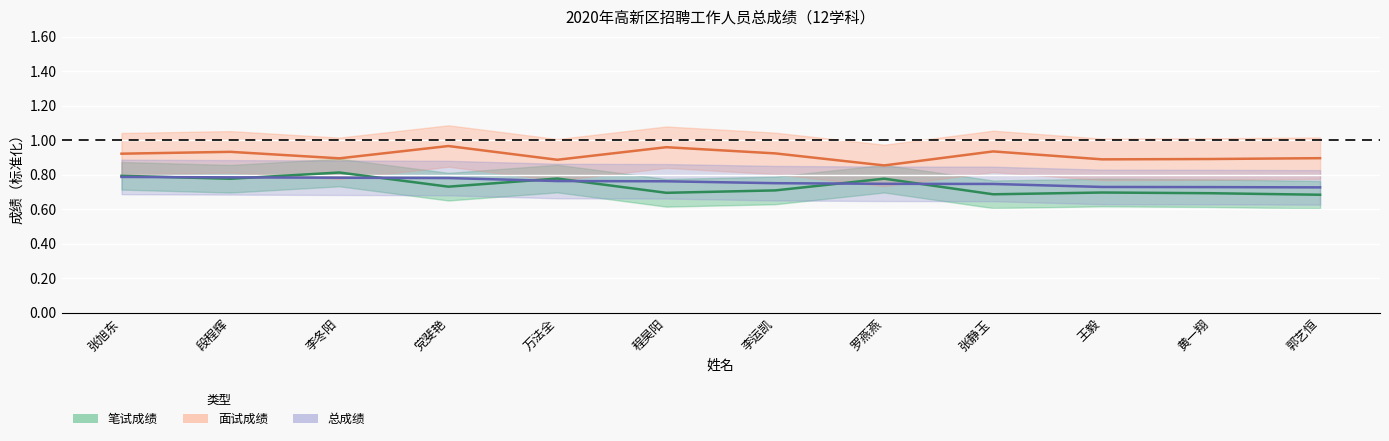

Reading right to left, extract all data points from this chart.

笔试成绩: 郭艺恒=0.7	黄一翔=0.7	王毅=0.7	张静玉=0.7	罗燕燕=0.8	李运凯=0.7	程昊阳=0.7	万法全=0.8	党斐艳=0.7	李冬阳=0.8	段程辉=0.8	张旭东=0.8
面试成绩: 郭艺恒=0.9	黄一翔=0.9	王毅=0.9	张静玉=0.9	罗燕燕=0.9	李运凯=0.9	程昊阳=1.0	万法全=0.9	党斐艳=1.0	李冬阳=0.9	段程辉=0.9	张旭东=0.9
总成绩: 郭艺恒=0.7	黄一翔=0.7	王毅=0.7	张静玉=0.7	罗燕燕=0.7	李运凯=0.8	程昊阳=0.8	万法全=0.8	党斐艳=0.8	李冬阳=0.8	段程辉=0.8	张旭东=0.8